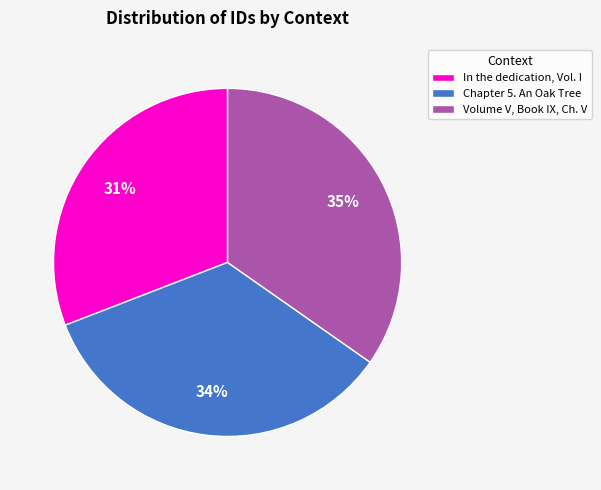

Does Chapter 5. An Oak Tree account for over 50% of the chart?

No